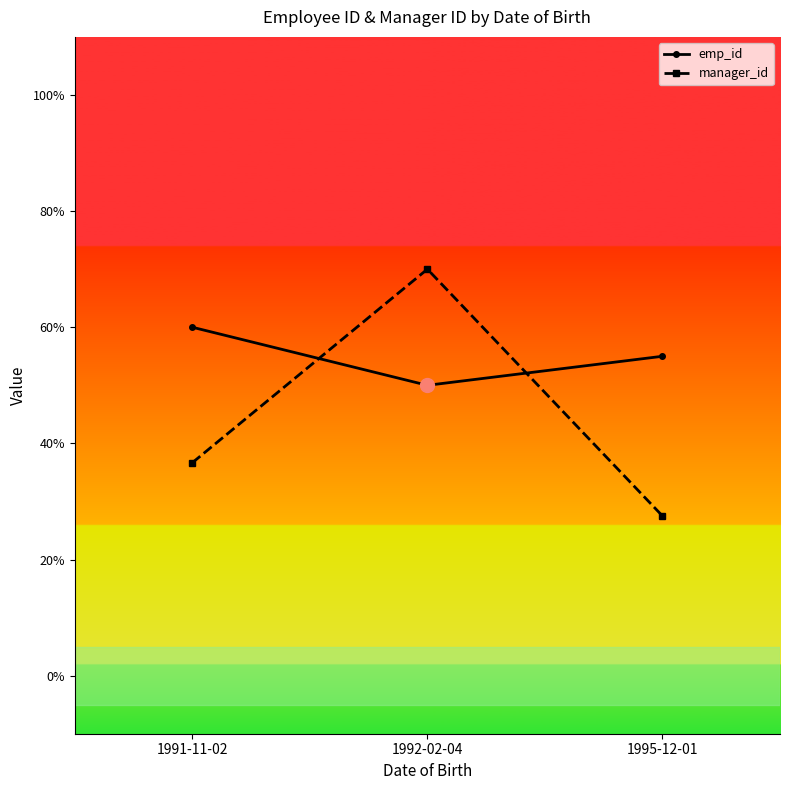

Reading left to right, what are all the values shown in this chart?

emp_id: 6.0	5.0	5.5
manager_id: 3.7	7.0	2.8